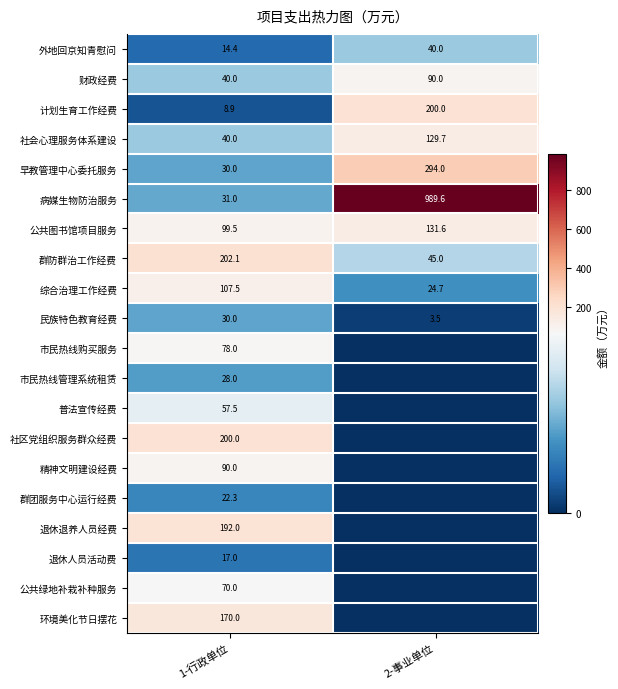

Is the value of 普法宣传经费 at 1-行政单位 greater than the value of 社区党组织服务群众经费 at 1-行政单位?

No